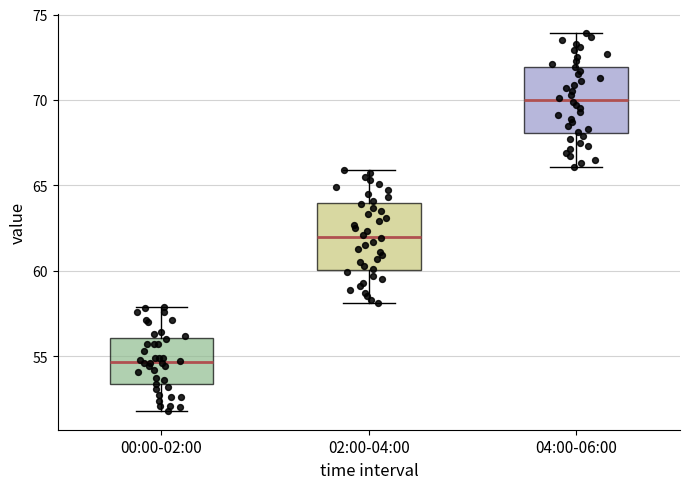

Reading left to right, read every box against the y-axis: the position of its median line, the range the box covers, and the ends of its whiskers. The values are not printed on the chart, so give them approximately, as read against the axis.

00:00-02:00: median 54.5, box 53.5 to 56.0, whiskers 52.0 to 58.0
02:00-04:00: median 62.0, box 60.0 to 64.0, whiskers 58.0 to 66.0
04:00-06:00: median 70.0, box 68.0 to 72.0, whiskers 66.0 to 74.0